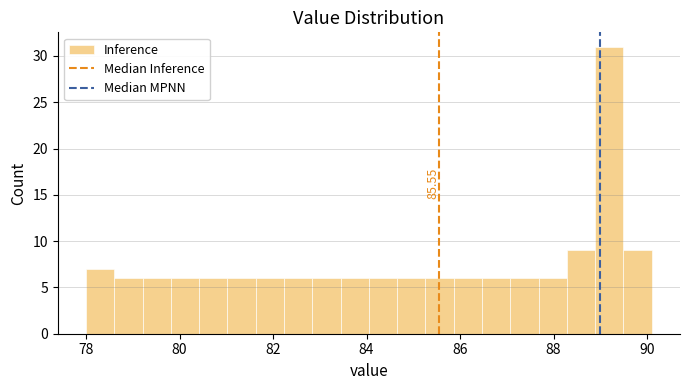

Around what value on the x-axis is the tallest bar? Give the approximate position of its centre, as read against the axis.

89.2